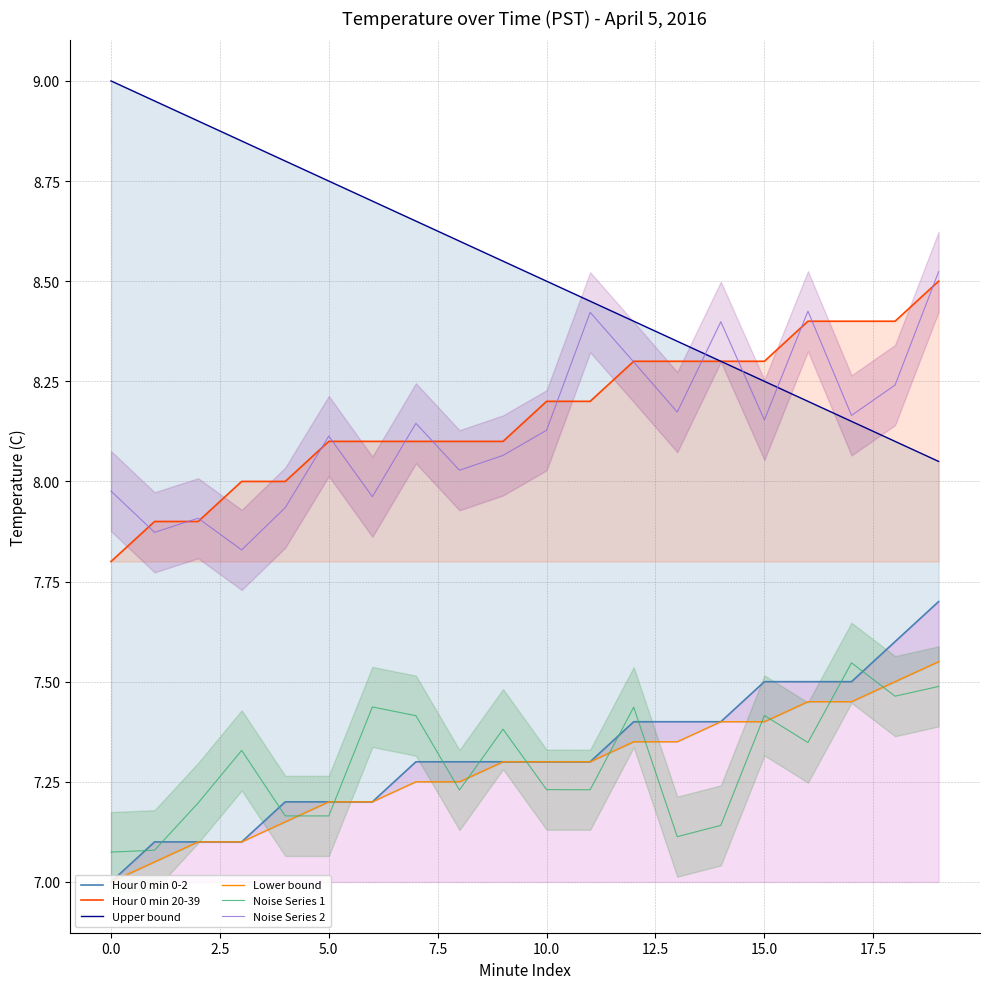

Reading left to right, extract all data points from this chart.

Hour 0 min 0-2: 7.0	7.1	7.1	7.1	7.2	7.2	7.2	7.3	7.3	7.3	7.3	7.3	7.4	7.4	7.4	7.5	7.5	7.5	7.6	7.7
Hour 0 min 20-39: 7.8	7.9	7.9	8.0	8.0	8.1	8.1	8.1	8.1	8.1	8.2	8.2	8.3	8.3	8.3	8.3	8.4	8.4	8.4	8.5
Upper bound: 9.0	8.9	8.9	8.8	8.8	8.8	8.7	8.7	8.6	8.6	8.5	8.4	8.4	8.3	8.3	8.2	8.2	8.2	8.1	8.1
Lower bound: 7.0	7.0	7.1	7.1	7.2	7.2	7.2	7.2	7.2	7.3	7.3	7.3	7.3	7.3	7.4	7.4	7.5	7.5	7.5	7.5
Noise Series 1: 7.1	7.1	7.2	7.3	7.2	7.2	7.4	7.4	7.2	7.4	7.2	7.2	7.4	7.1	7.1	7.4	7.3	7.5	7.5	7.5
Noise Series 2: 8.0	7.9	7.9	7.8	7.9	8.1	8.0	8.1	8.0	8.1	8.1	8.4	8.3	8.2	8.4	8.2	8.4	8.2	8.2	8.5